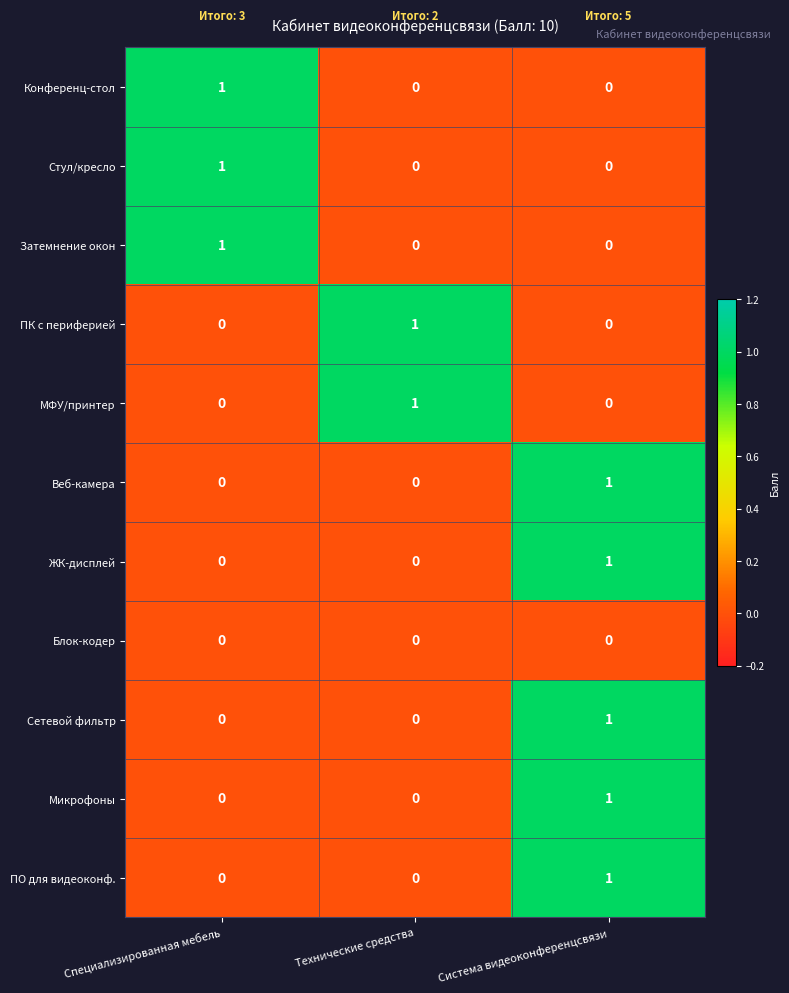

True or false: ПО для видеоконф. has a value of 0 at Технические средства.

True